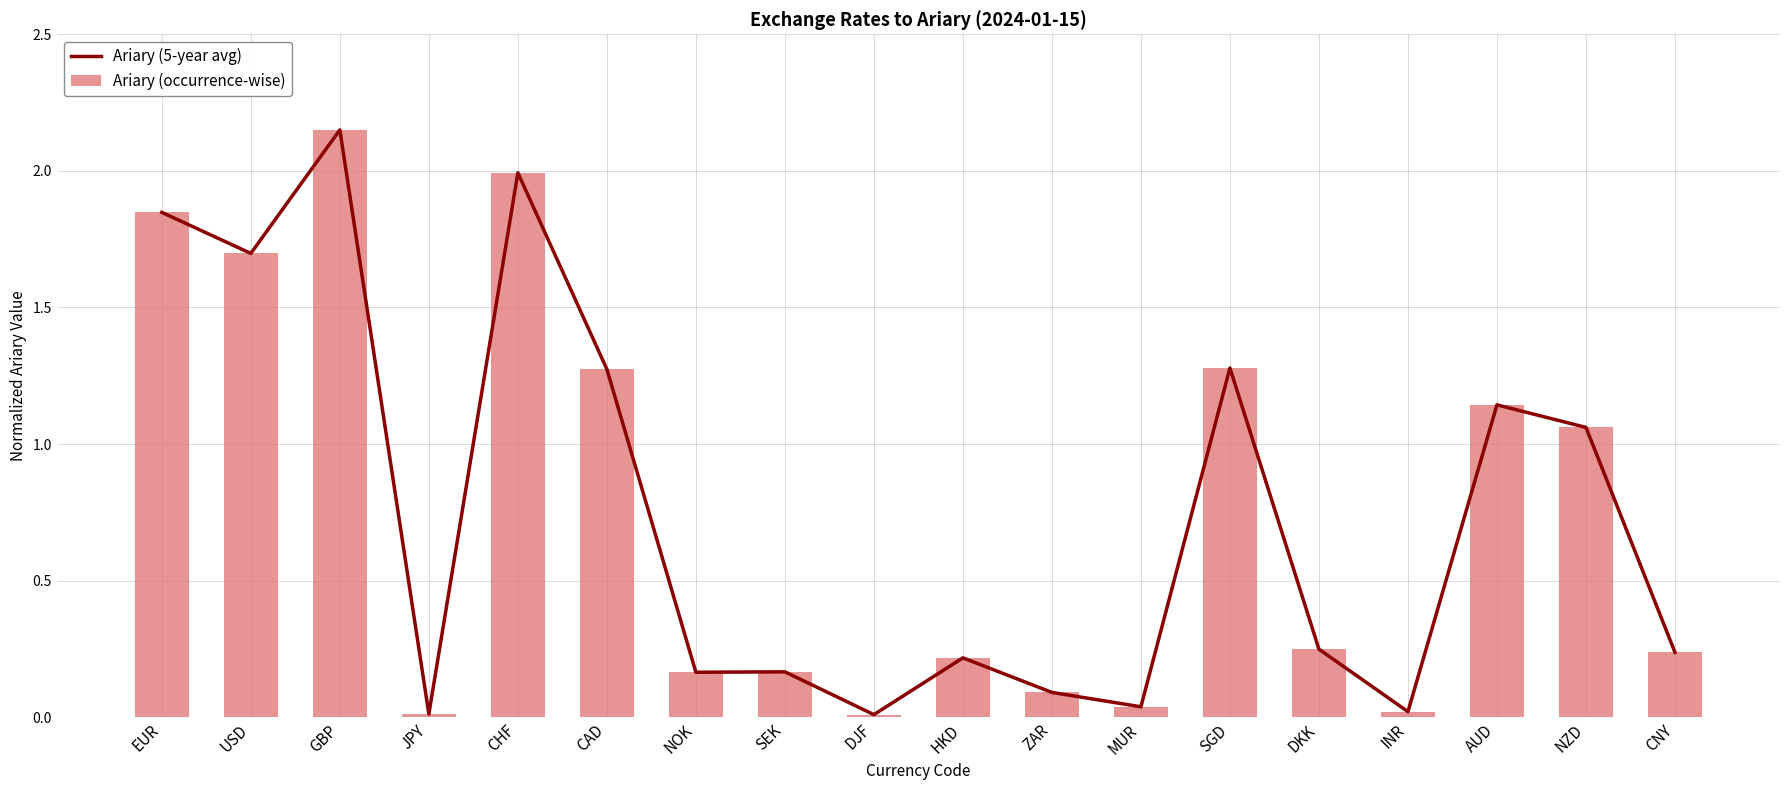

What is the difference between the Ariary (occurrence-wise) values at CNY and SGD?

1.0